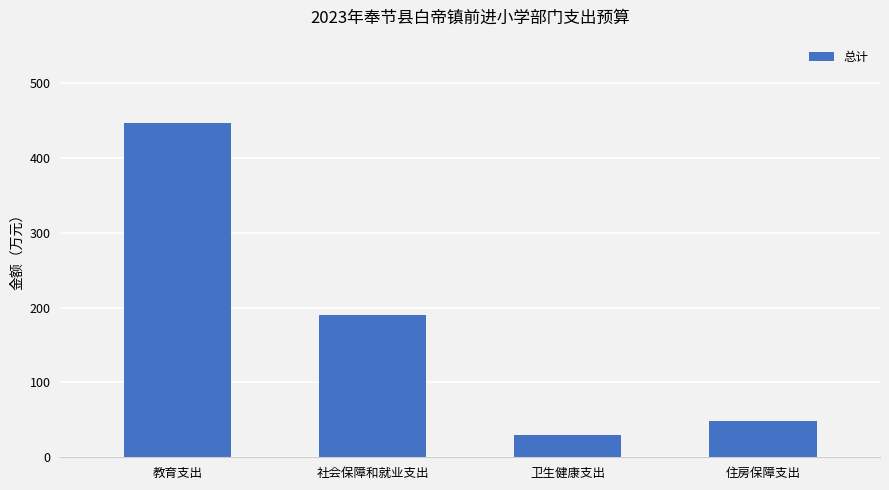

What is the maximum value shown in the chart?

446.6